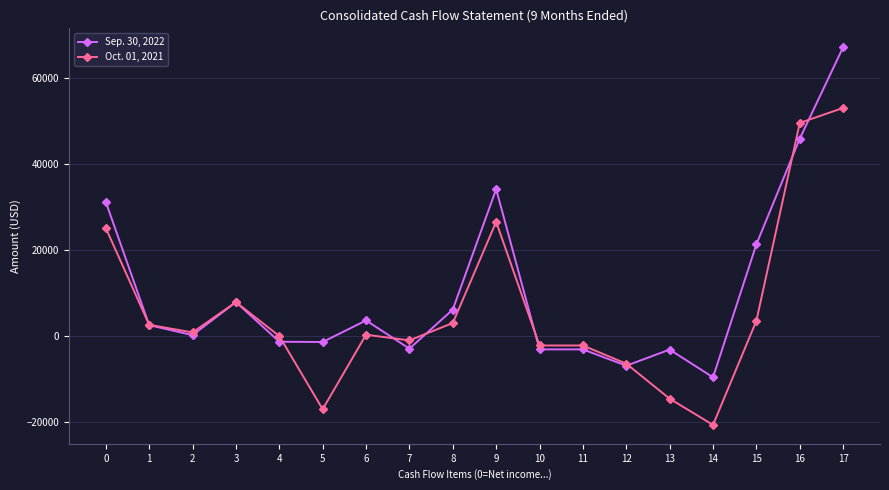

True or false: Sep. 30, 2022 and Oct. 01, 2021 cross at least once.

True